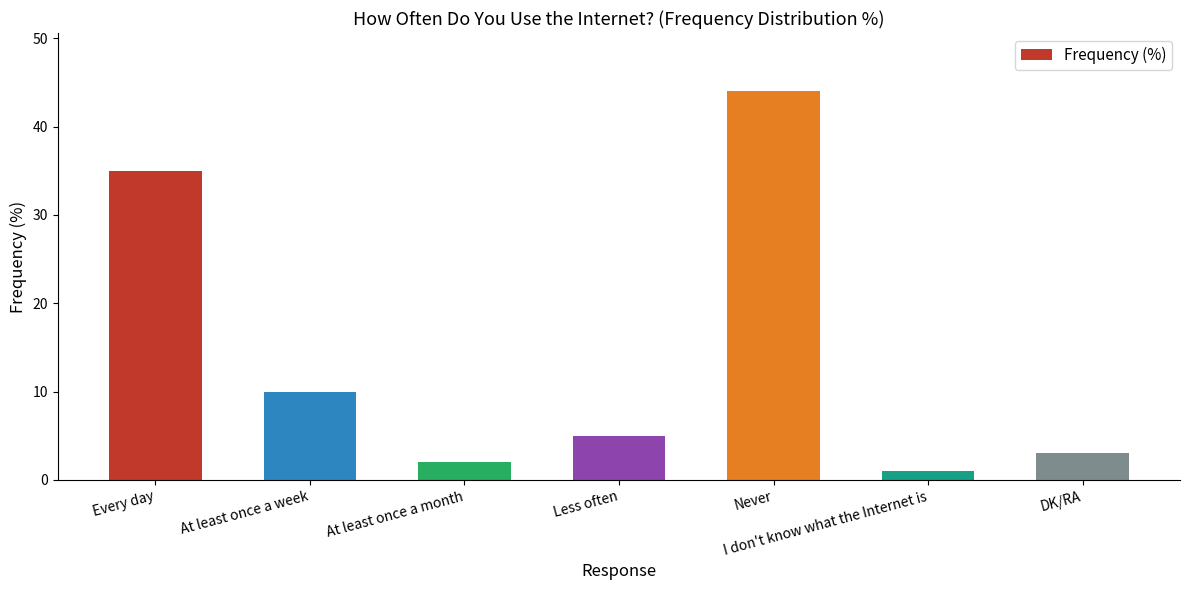

What is the difference between the second highest and minimum values?

34